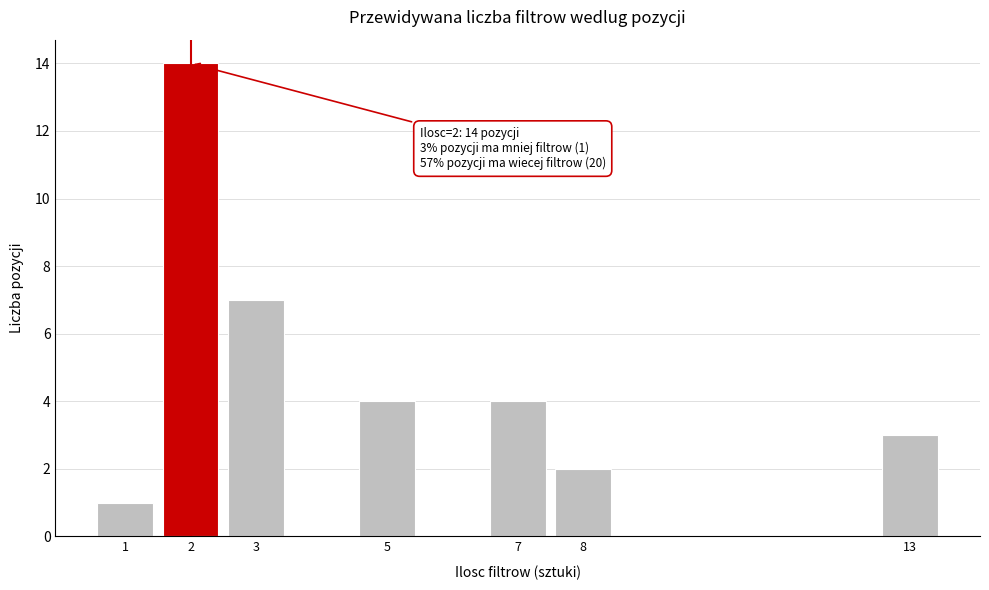

Reading right to left, extract all data points from this chart.

13=3	8=2	7=4	5=4	3=7	2=14	1=1